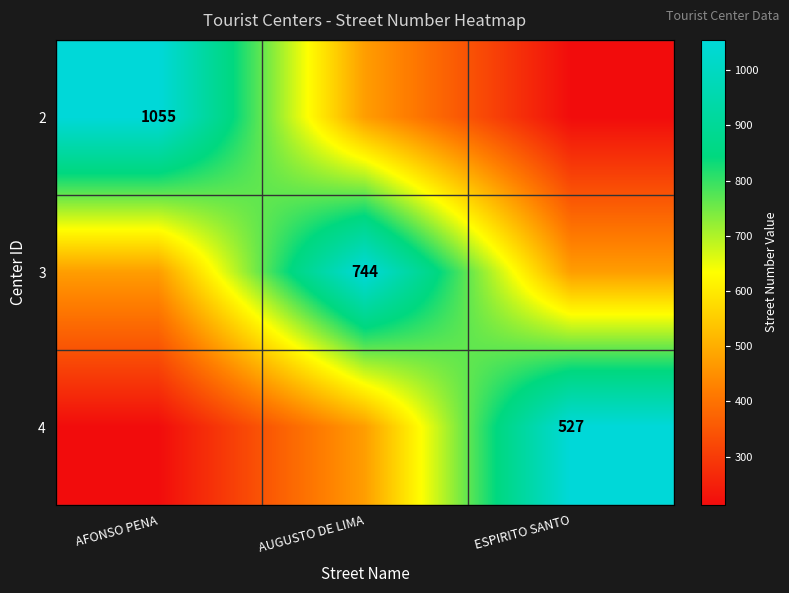

What is the difference between the second highest and minimum values in the 2 series?

261.0